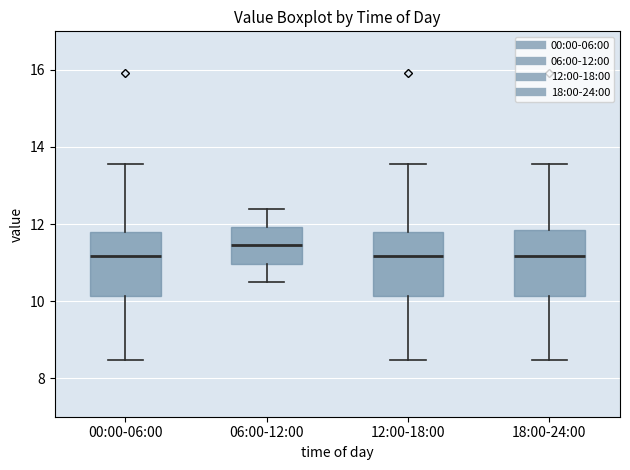

Reading left to right, read every box against the y-axis: the position of its median line, the range the box covers, and the ends of its whiskers. The values are not printed on the chart, so give them approximately, as read against the axis.

00:00-06:00: median 11.2, box 10.2 to 11.8, whiskers 8.4 to 13.6
06:00-12:00: median 11.4, box 11.0 to 12.0, whiskers 10.6 to 12.4
12:00-18:00: median 11.2, box 10.2 to 11.8, whiskers 8.4 to 13.6
18:00-24:00: median 11.2, box 10.2 to 11.8, whiskers 8.4 to 13.6